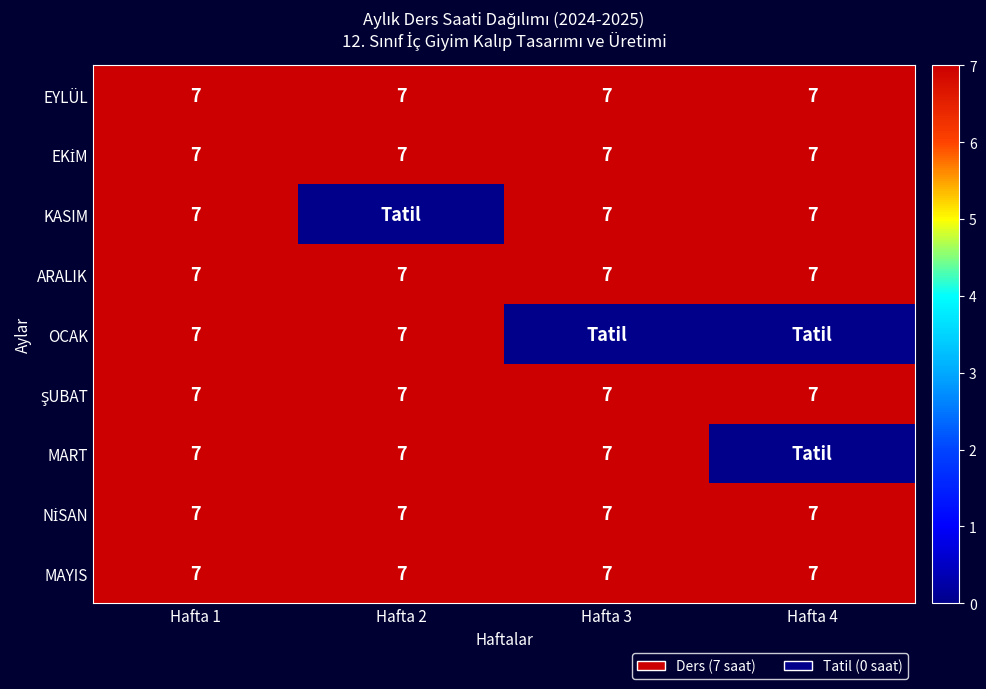

The value of OCAK at Hafta 2 is 7. True or false?

True